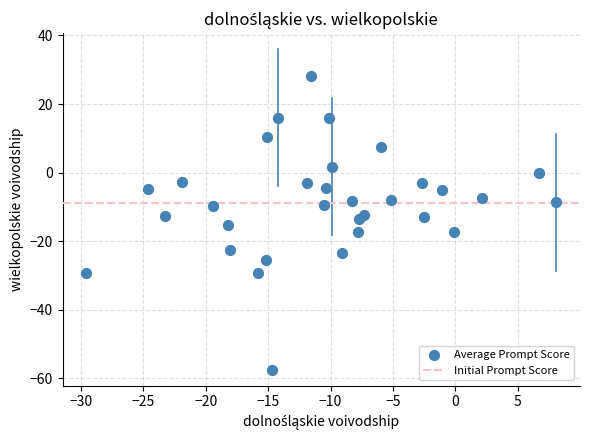

What is the range of Y values (max minus min)?

85.7